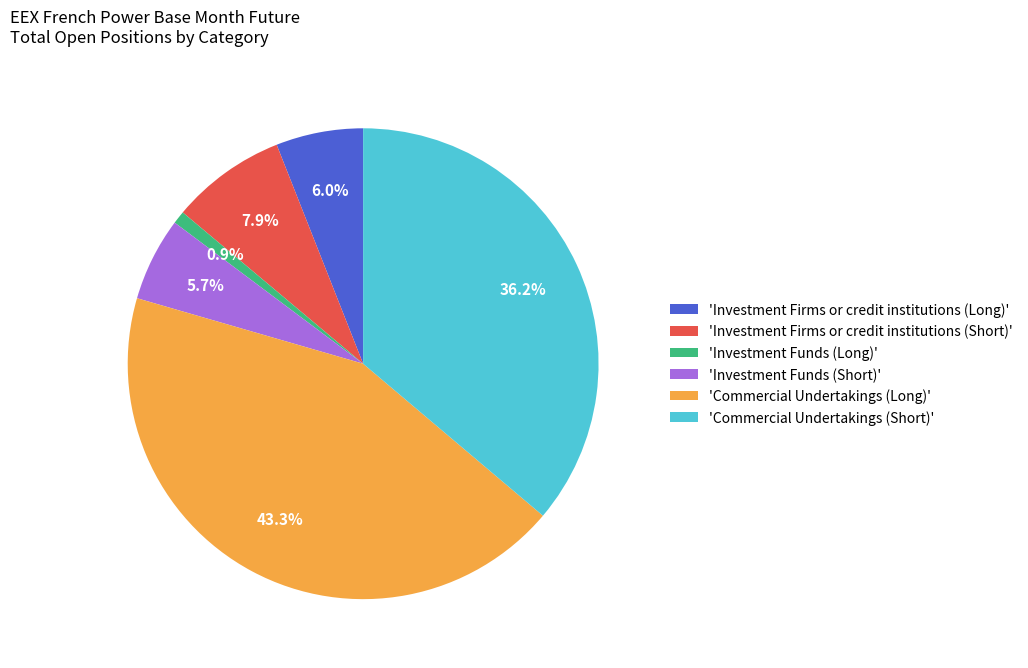

Is the sum of 'Investment Funds (Long)' and 'Investment Funds (Short)' greater than half?

No